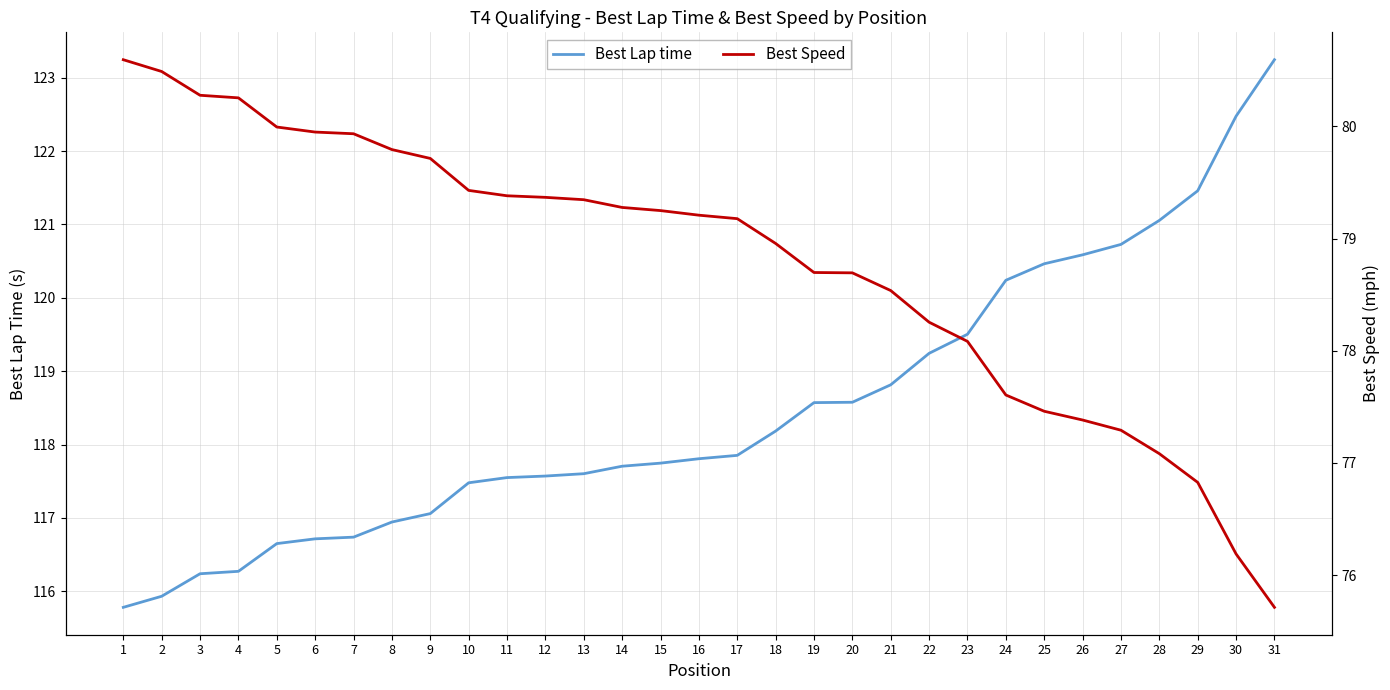

What is the total value across all series at 3?

196.5